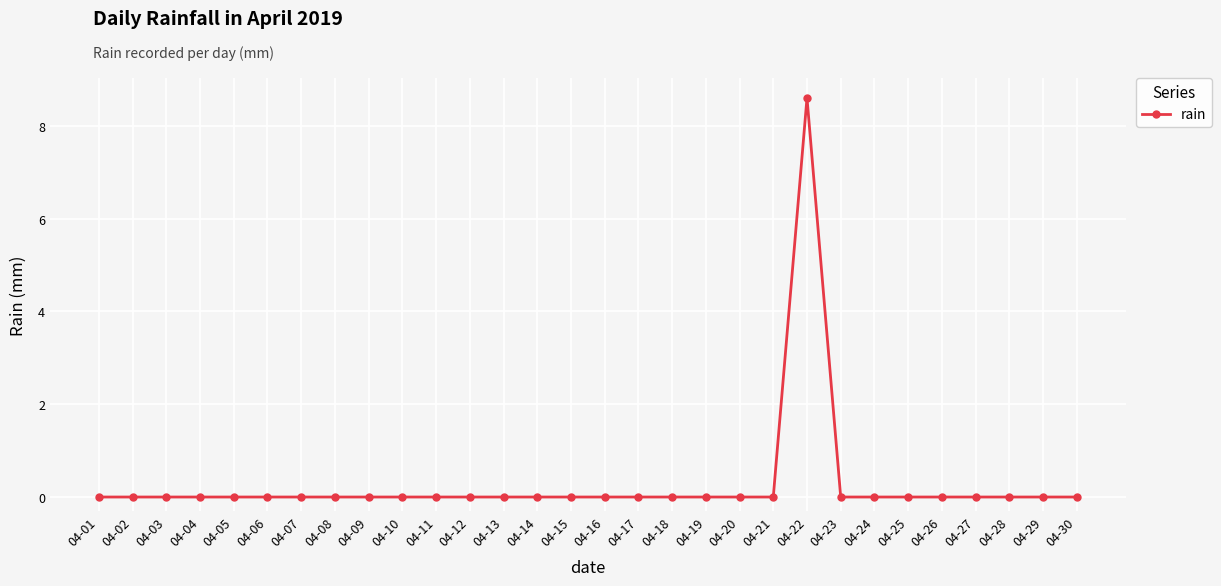

How many values are between 0 and 1?

29